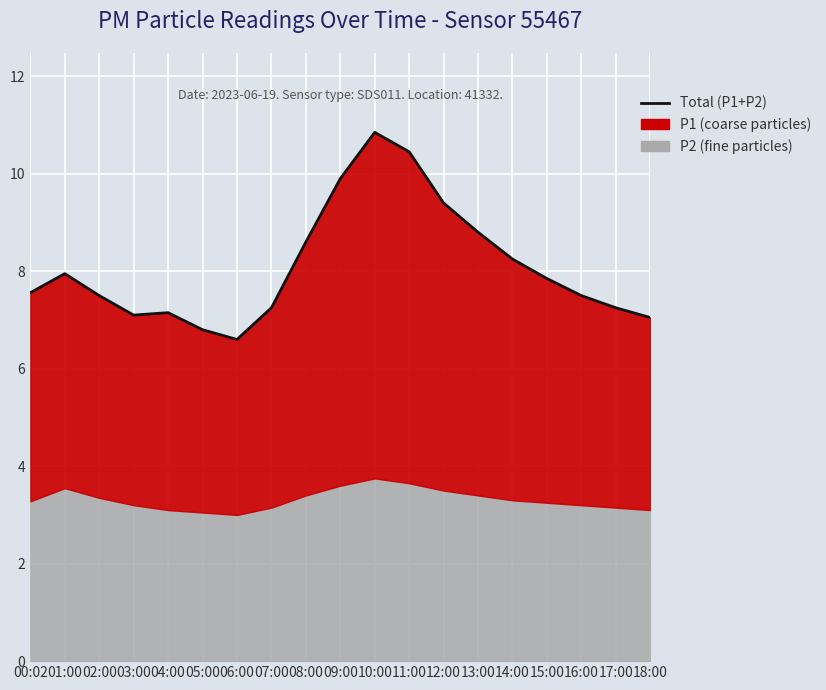

At which category does the data reach its first local valley?

03:00